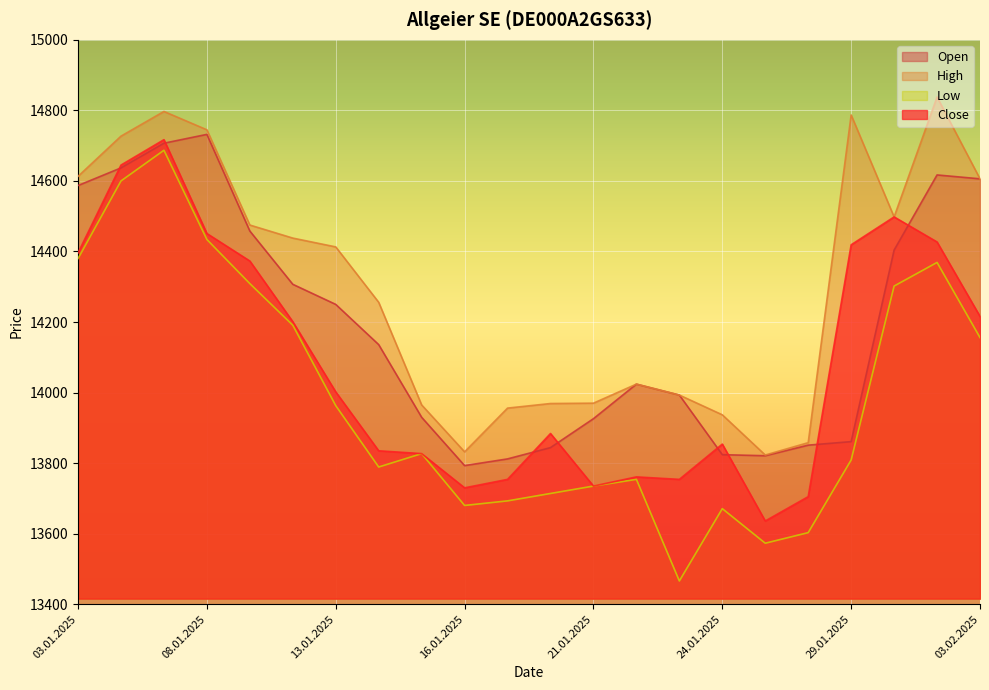

Which has a higher value, 29.01.2025 or 06.01.2025?

06.01.2025